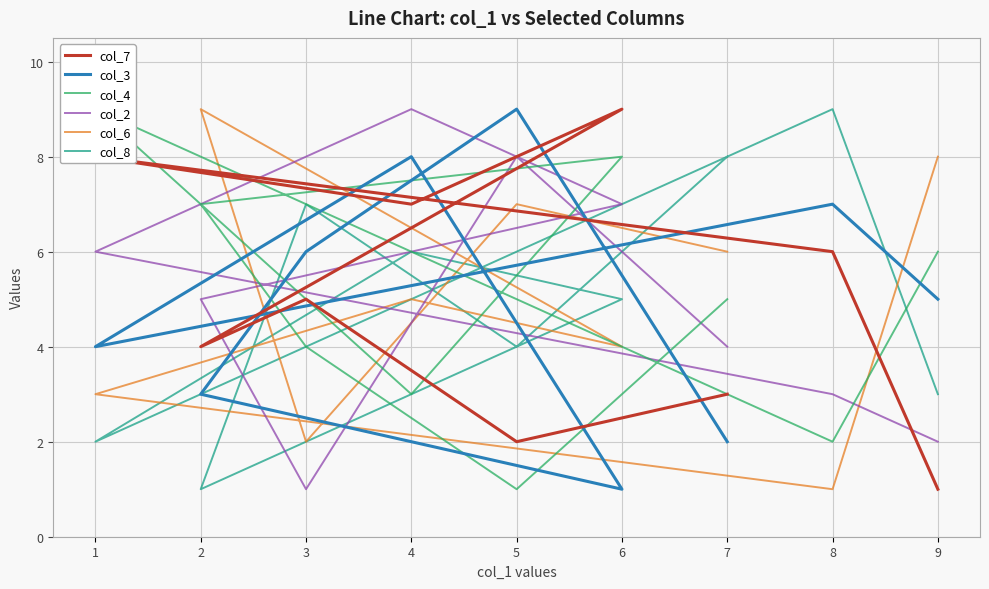

What is the difference between the maximum and minimum values in the col_7 series?

8